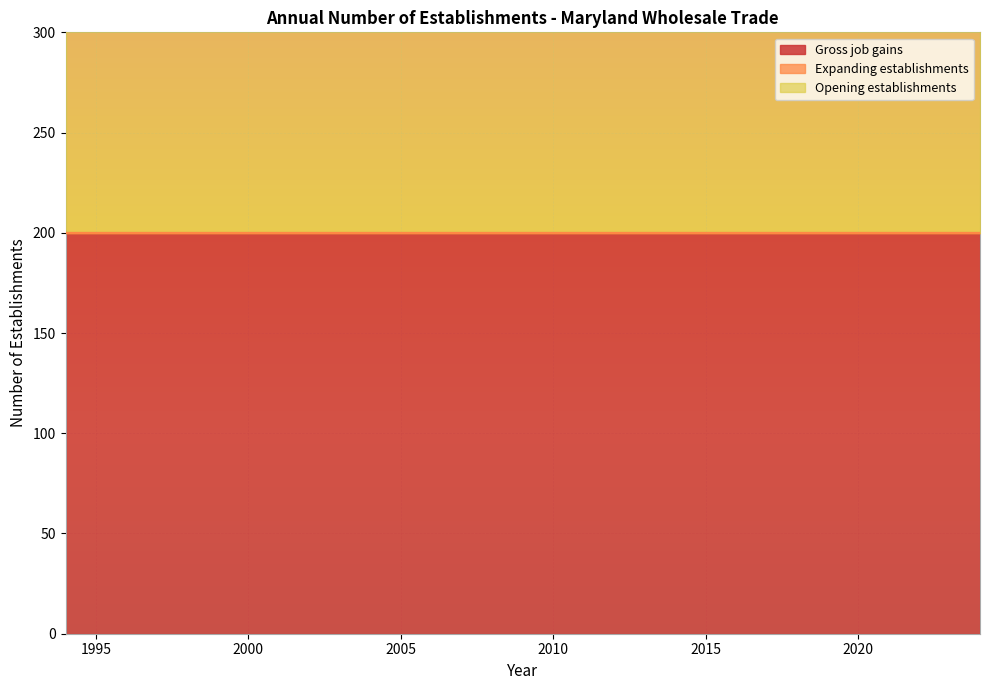

True or false: Gross job gains has a value of 301 at 2024.

False